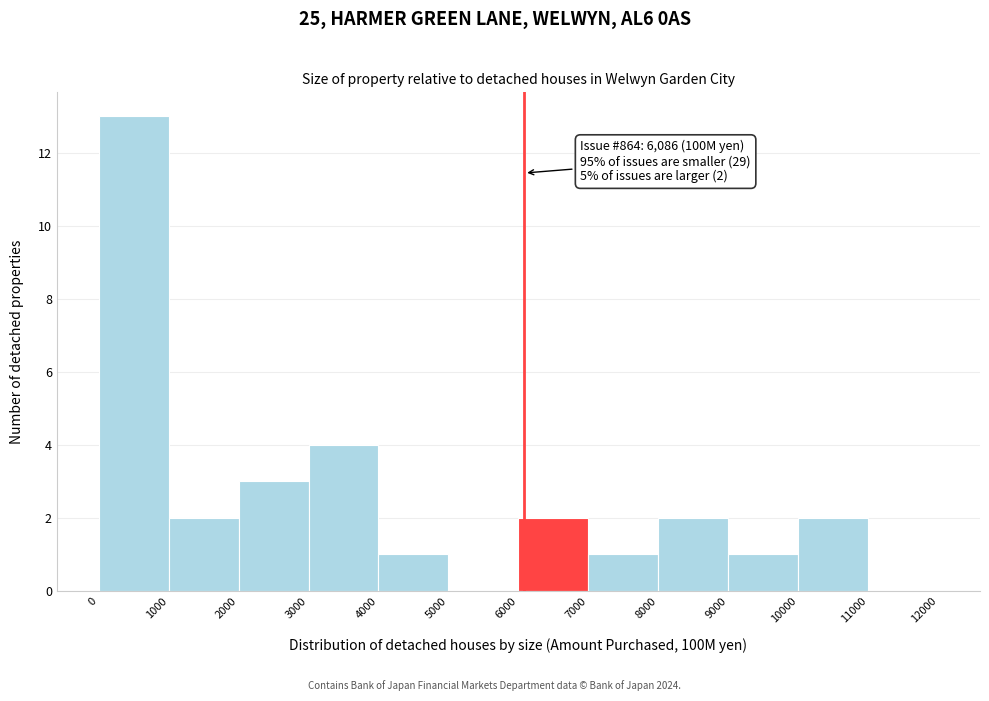

Which range on the x-axis has the tallest bar?

0 to 1000